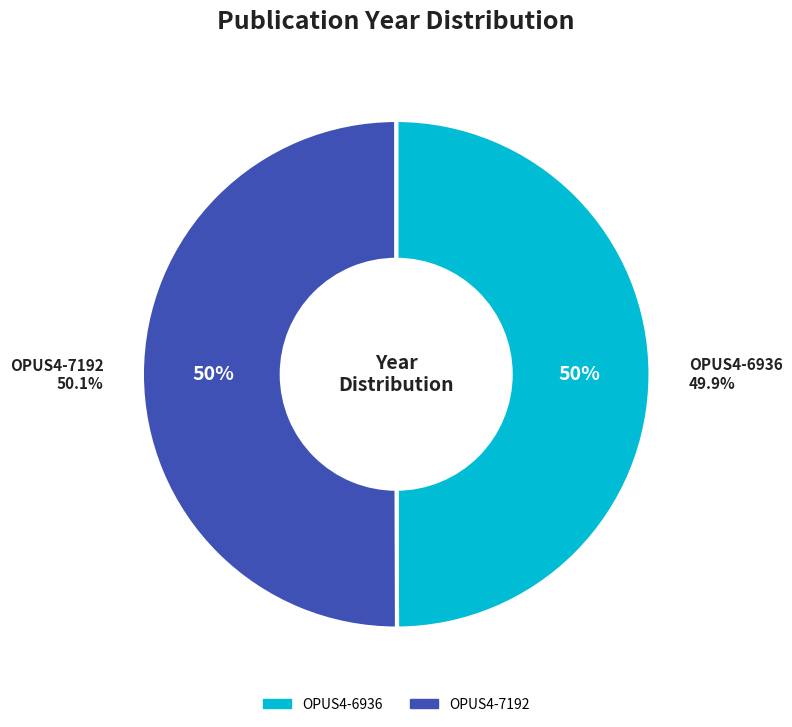

True or false: OPUS4-6936 accounts for 50% of the total.

True